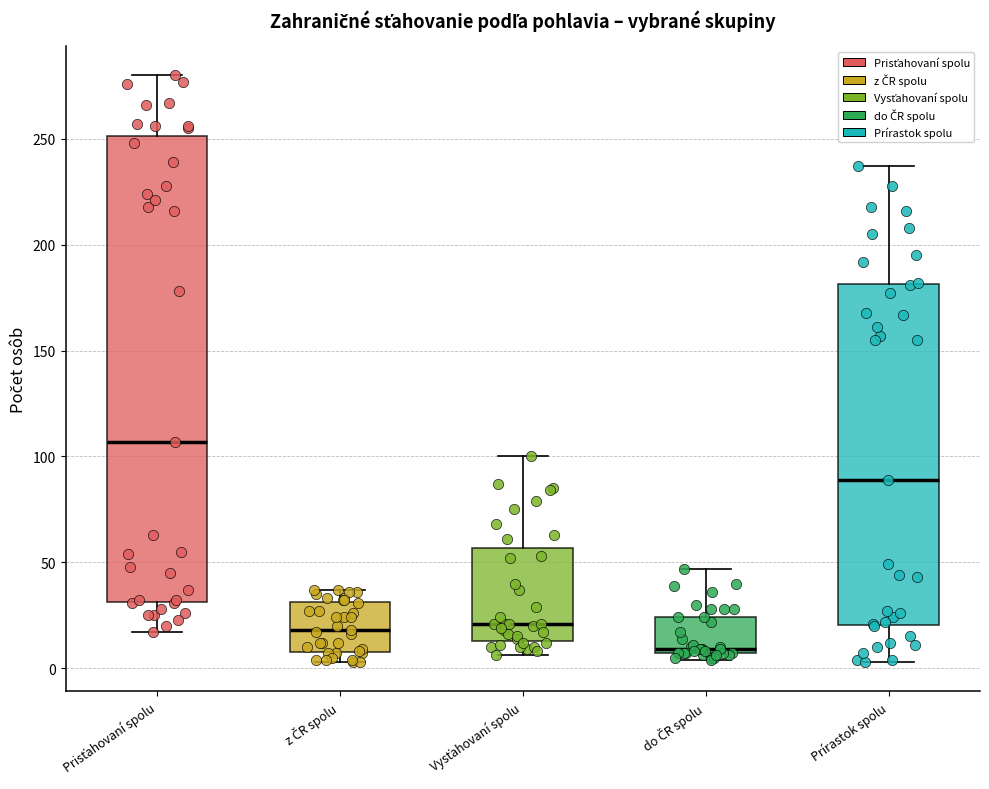

Where does the median line of the box for z ČR spolu sit on the y-axis? The values are not printed on the chart, so give them approximately, as read against the axis.

20